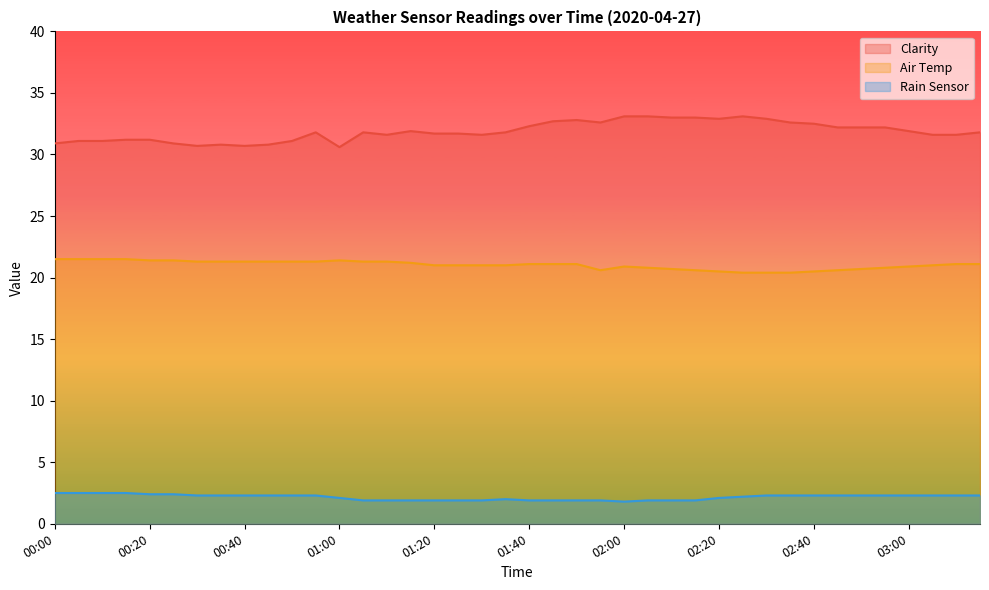

The Rain Sensor series shows 2.3 at 03:00. True or false?

True